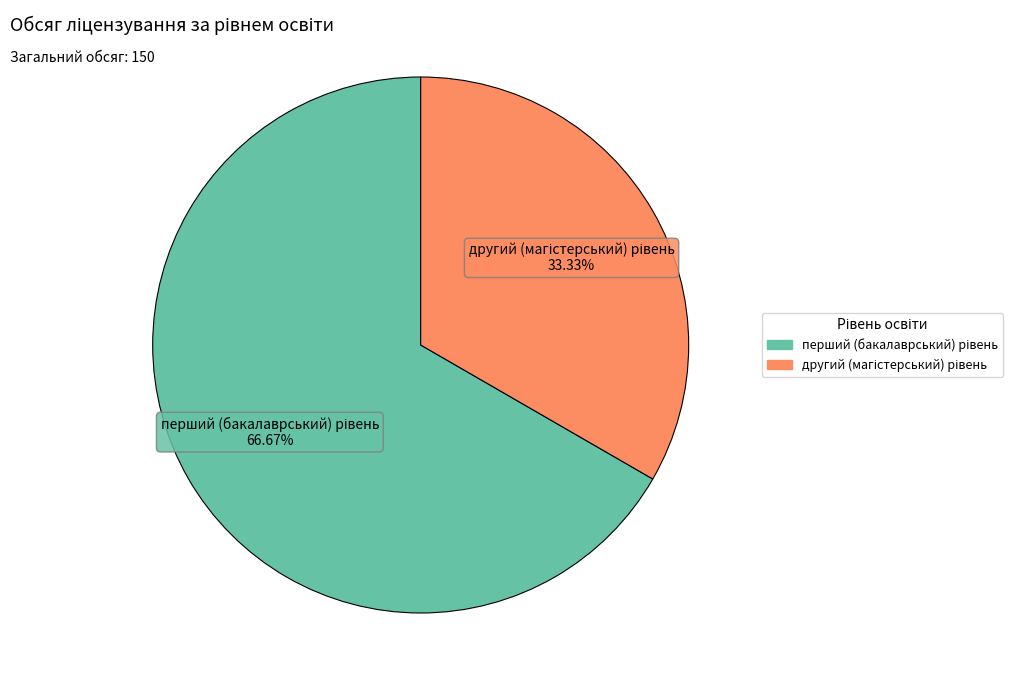

How many slices are in this pie chart?

2